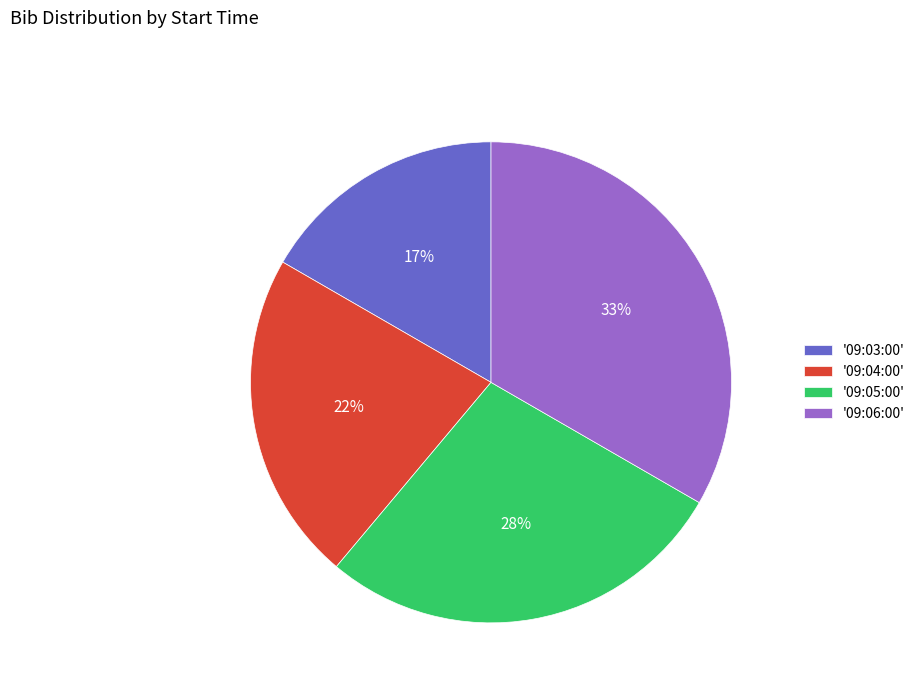

Approximately how many times larger is the value at '09:04:00' compared to '09:06:00'?

0.7